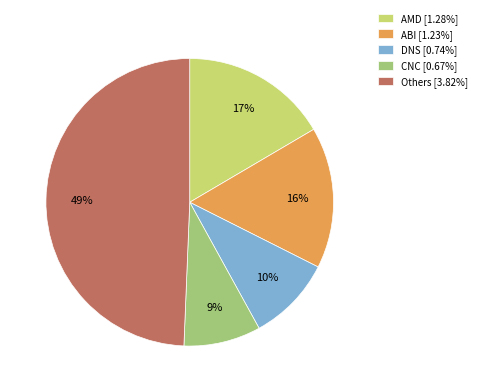

To the nearest percent, what portion does DNS [0.74%] represent?

10%